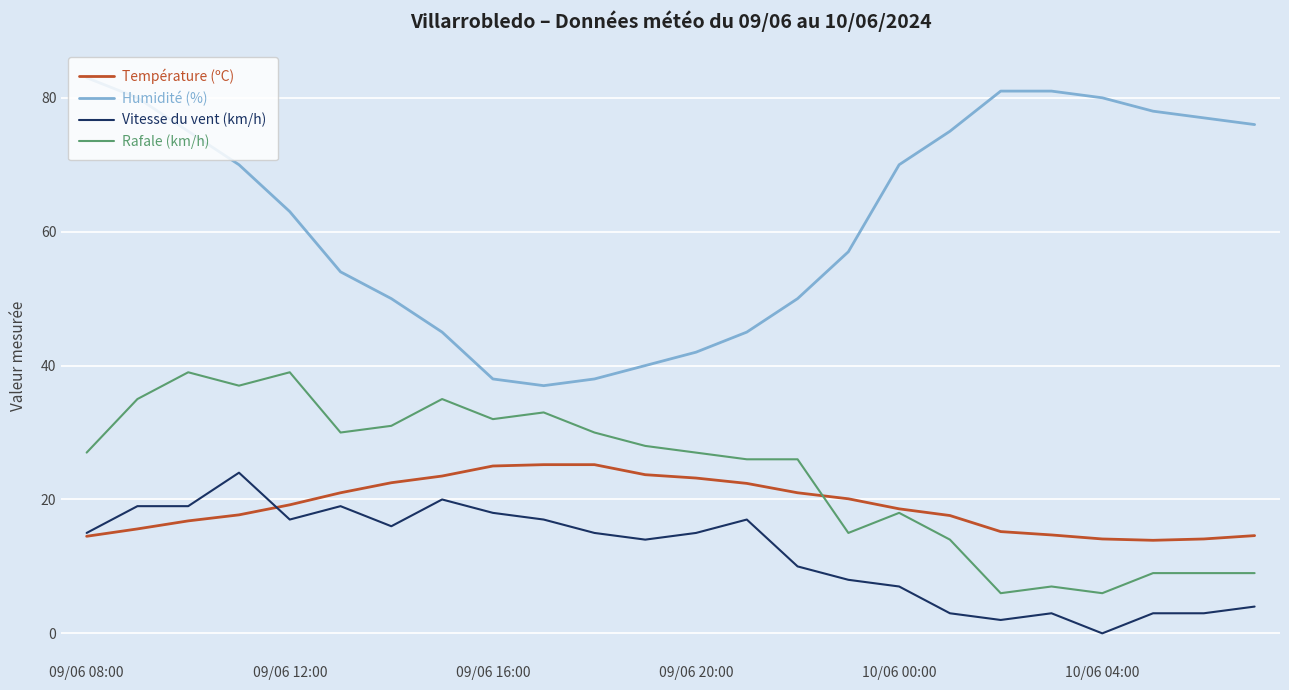

True or false: Humidité (%) and Rafale (km/h) intersect in this chart.

False